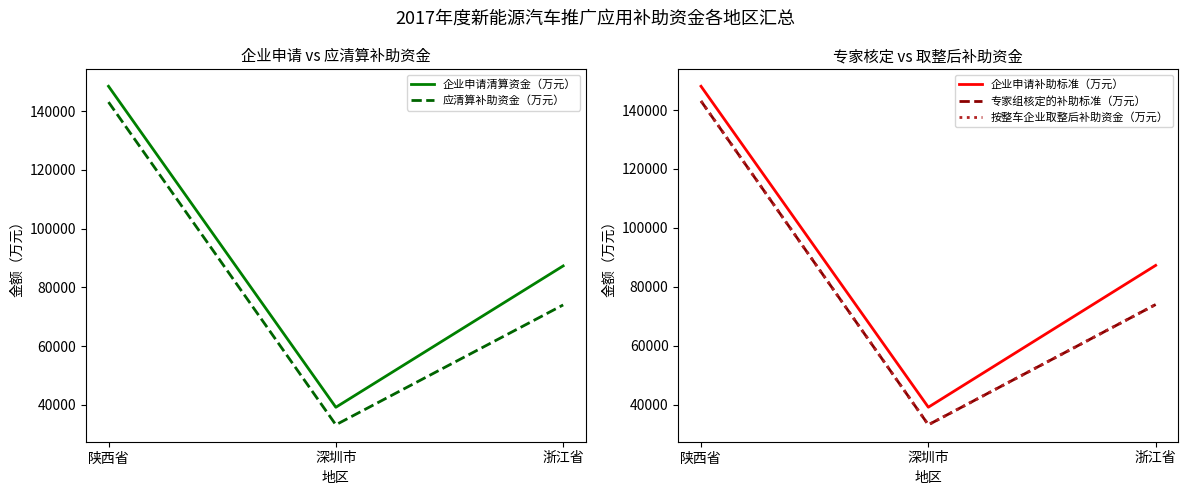

What is the difference between the maximum and second lowest values in the 应清算补助资金（万元） series?

69059.5